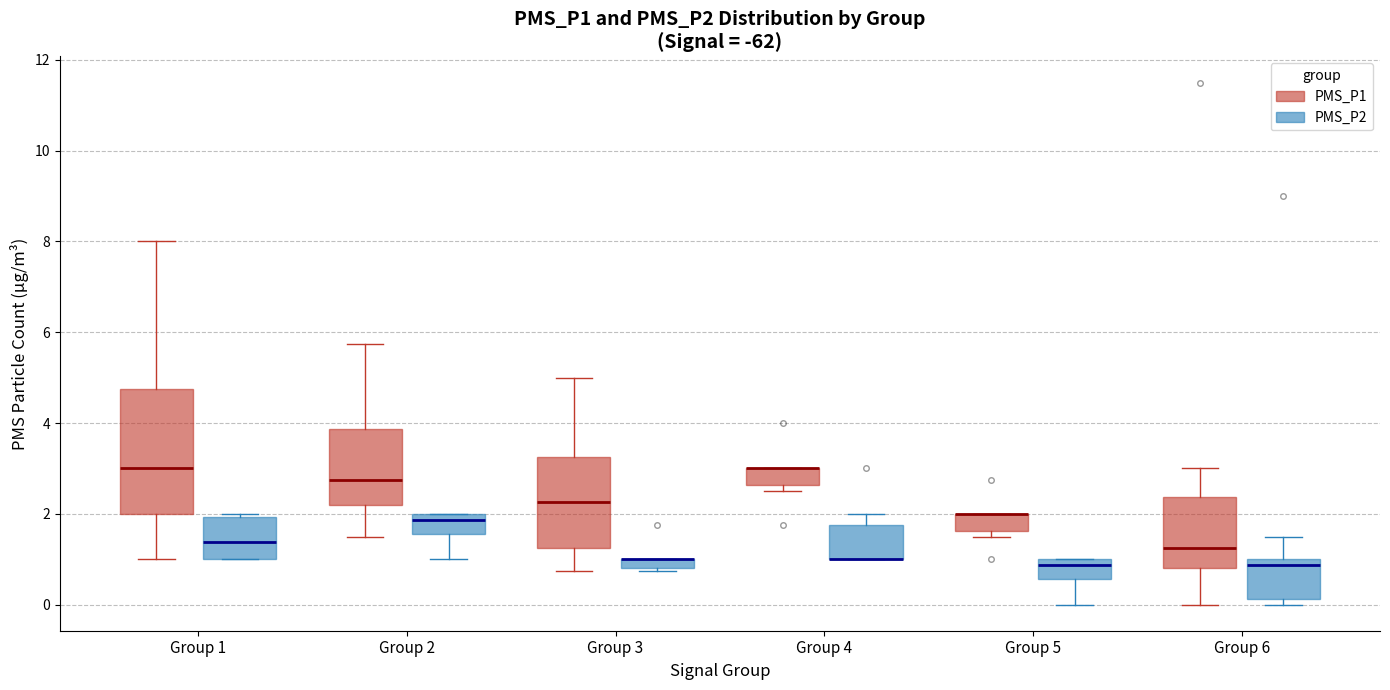

Where does the median line of the box for Group 1 (PMS_P1) sit on the y-axis? The values are not printed on the chart, so give them approximately, as read against the axis.

3.0